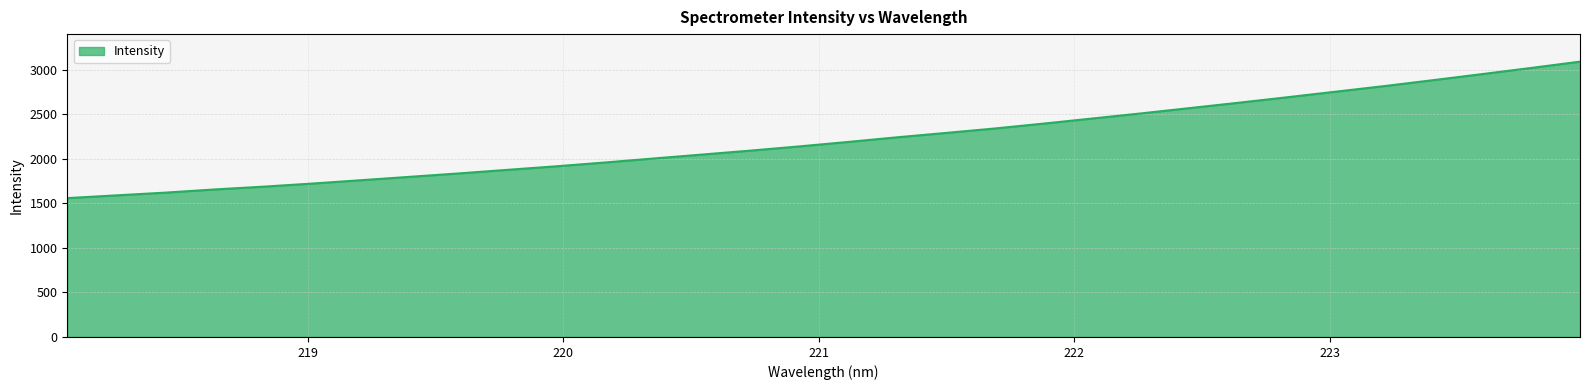

What is the difference between the maximum and minimum values?

1531.1